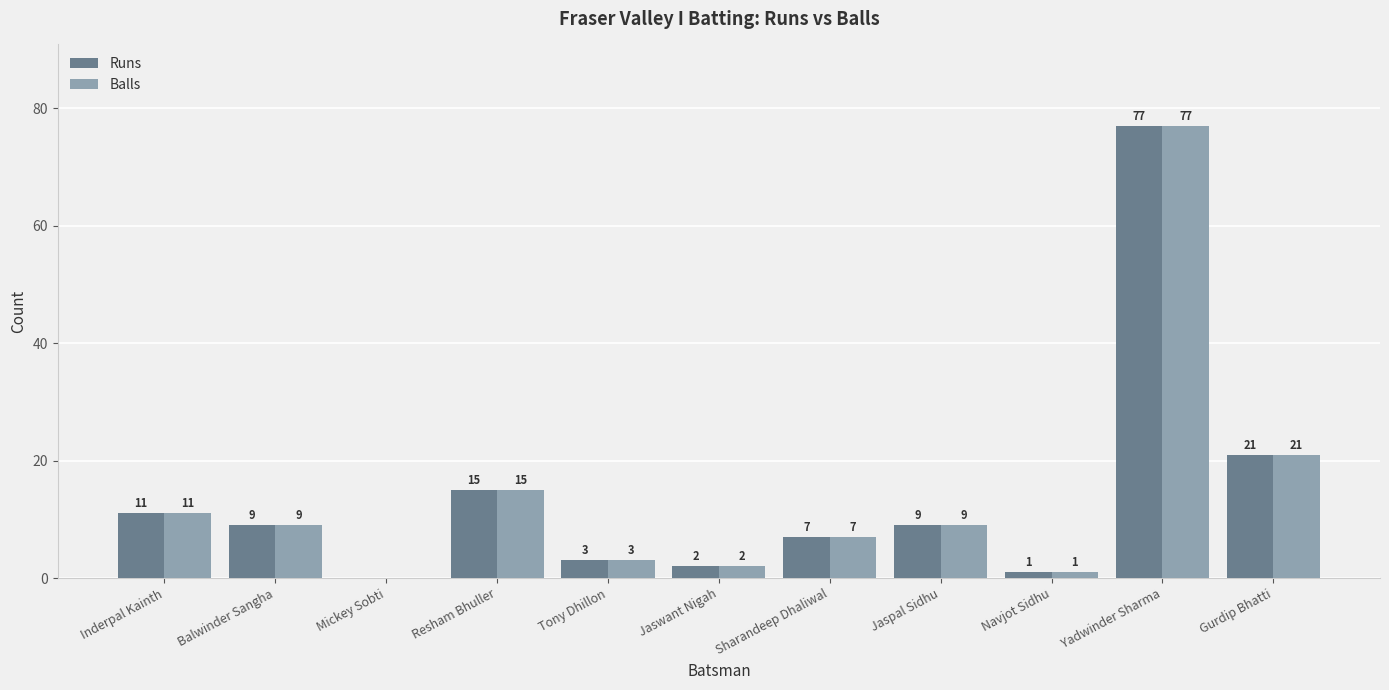

At which category is the sum across all series the highest?

Yadwinder Sharma